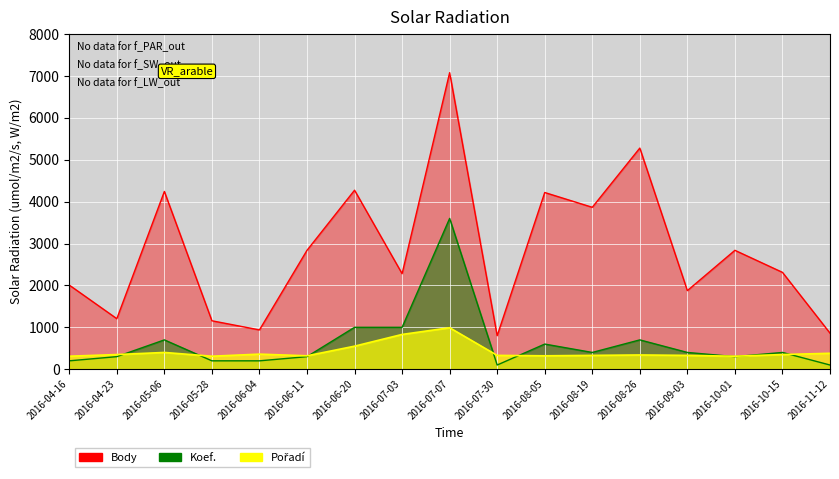

Which series has the largest total across all categories?

Body